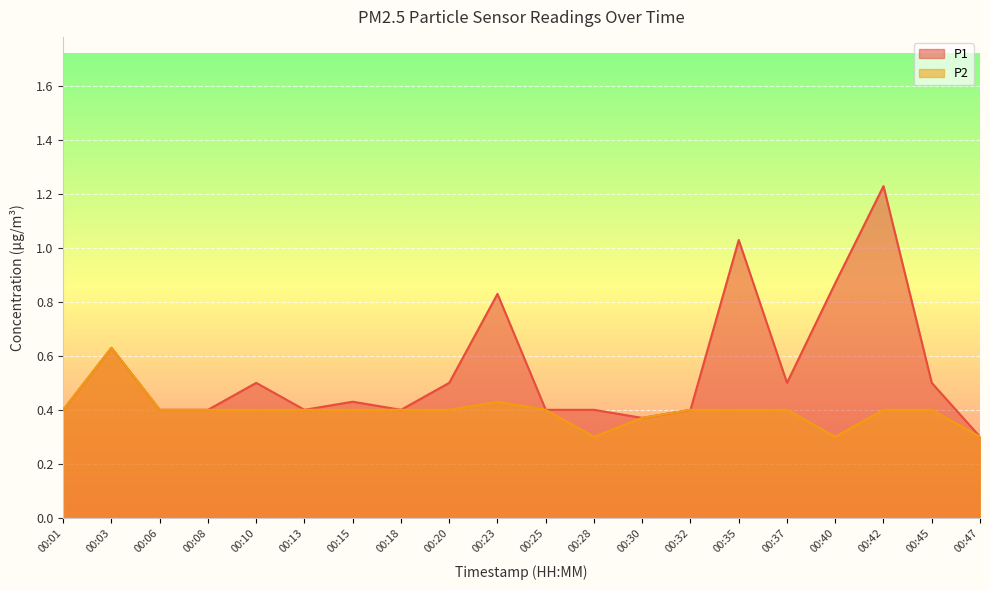

What is the average value of the P2 series?

0.4